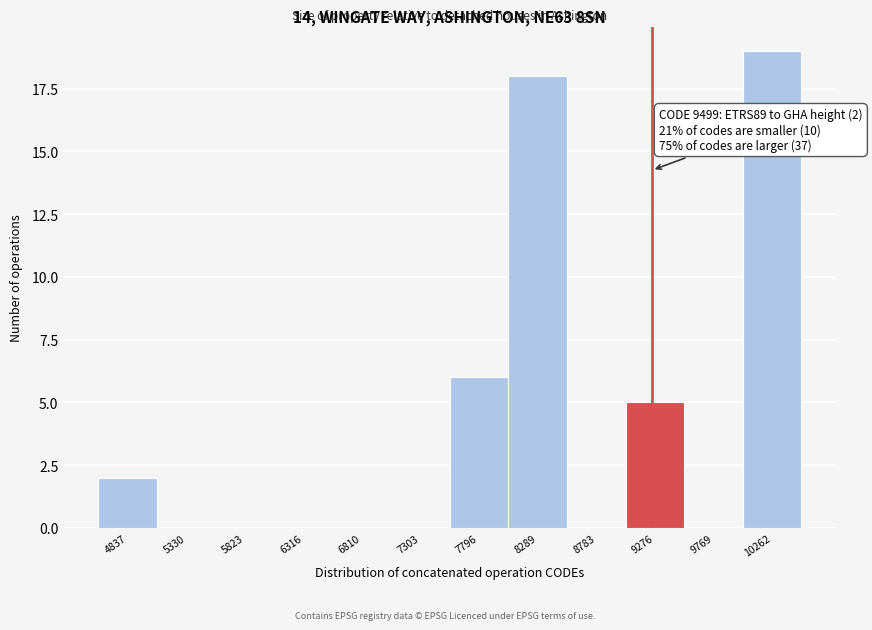

Reading left to right, transcribe all the data shown in this chart.

4837=2	5330=0	5823=0	6316=0	6810=0	7303=0	7796=6	8289=18	8783=0	9276=5	9769=0	10262=19